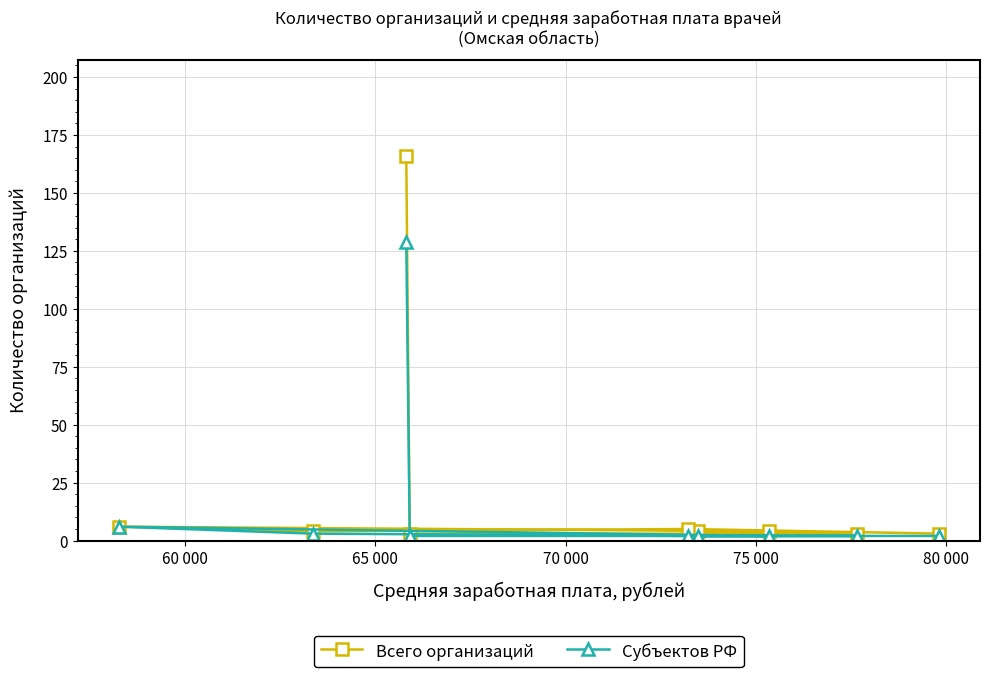

What is the maximum value shown in the chart?

166